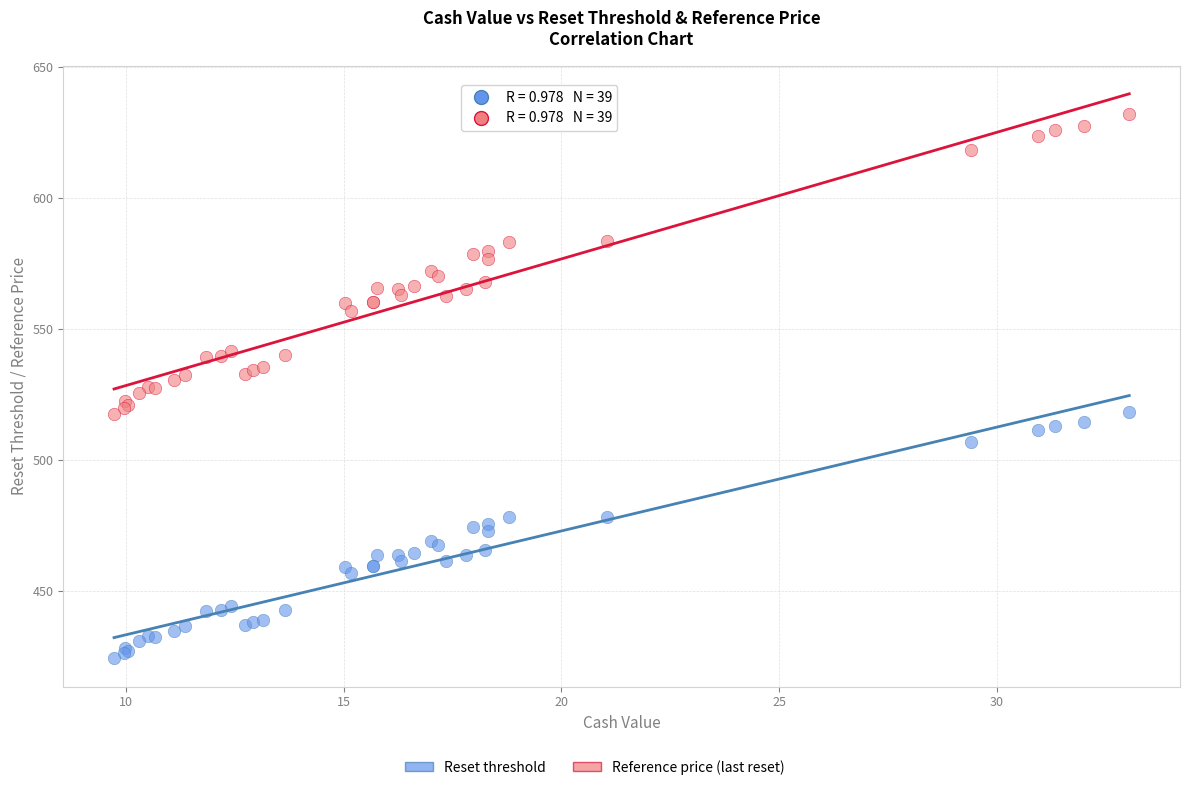

Which series has the largest Y range (max minus min)?

Reference price (last reset)